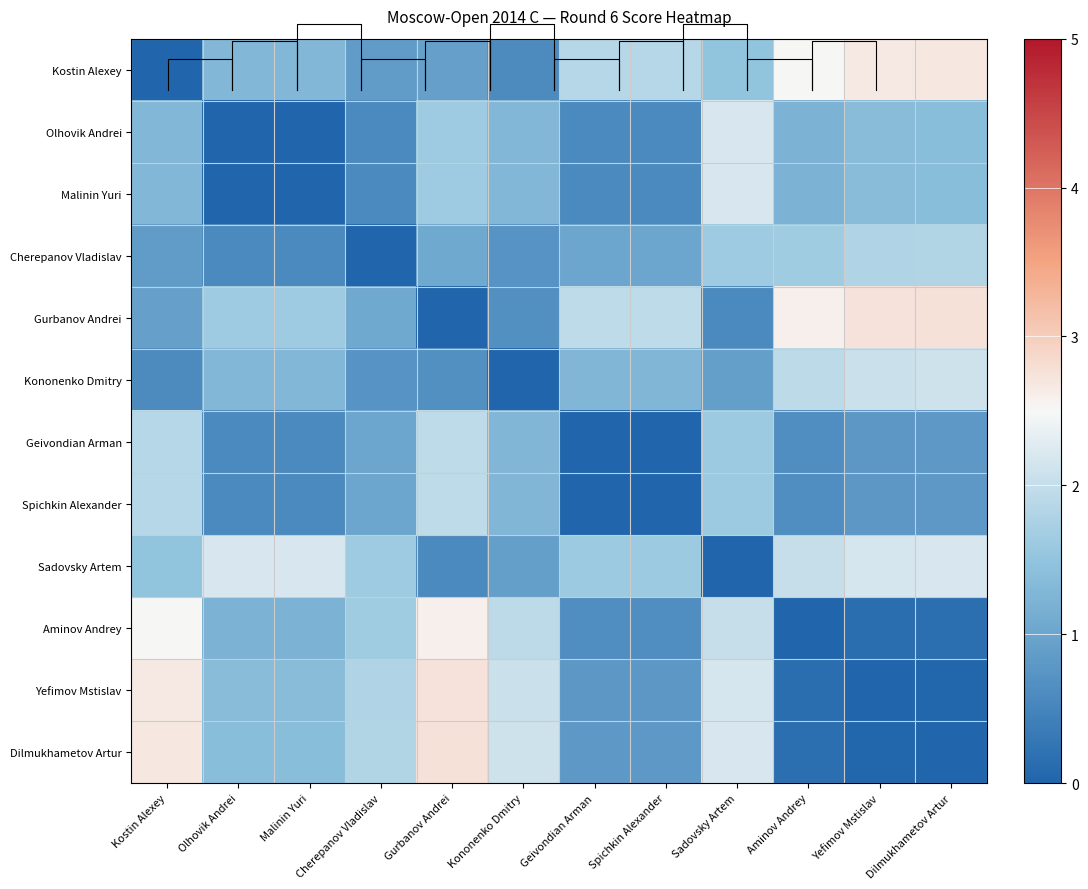

Between Dilmukhametov Artur and Yefimov Mstislav, which is larger?

Dilmukhametov Artur